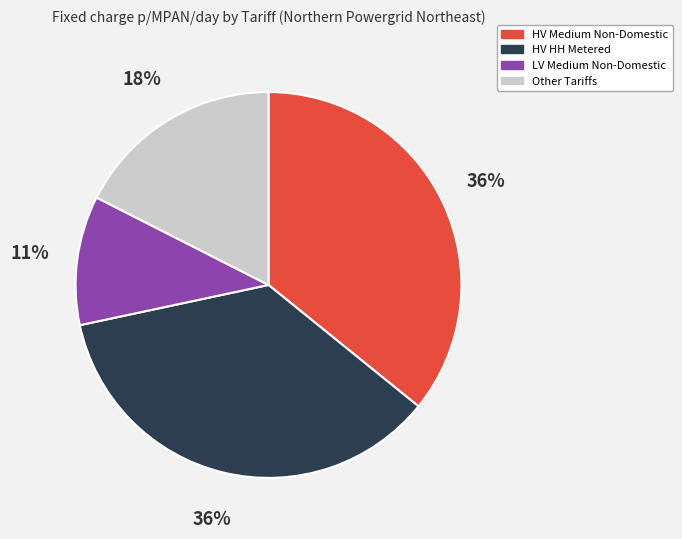

Does any single category account for the majority?

No